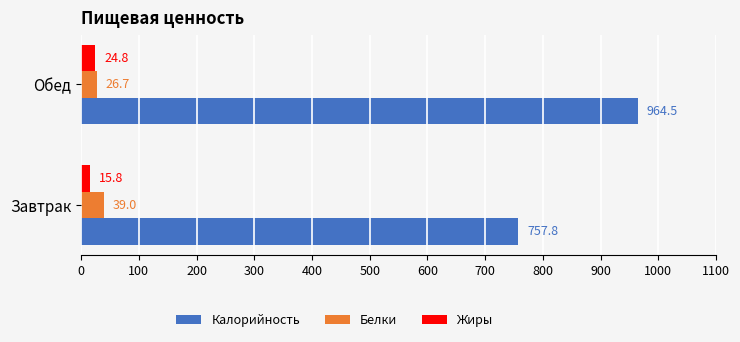

Rank the series by their maximum value, from highest to lowest.

Калорийность, Белки, Жиры